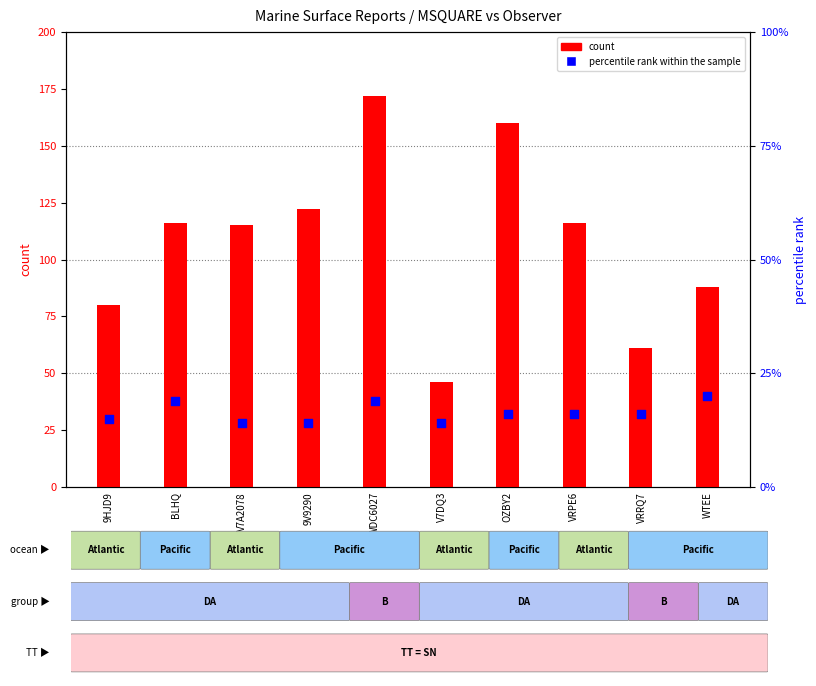

What are all the series names shown in the legend?

count, percentile rank within the sample